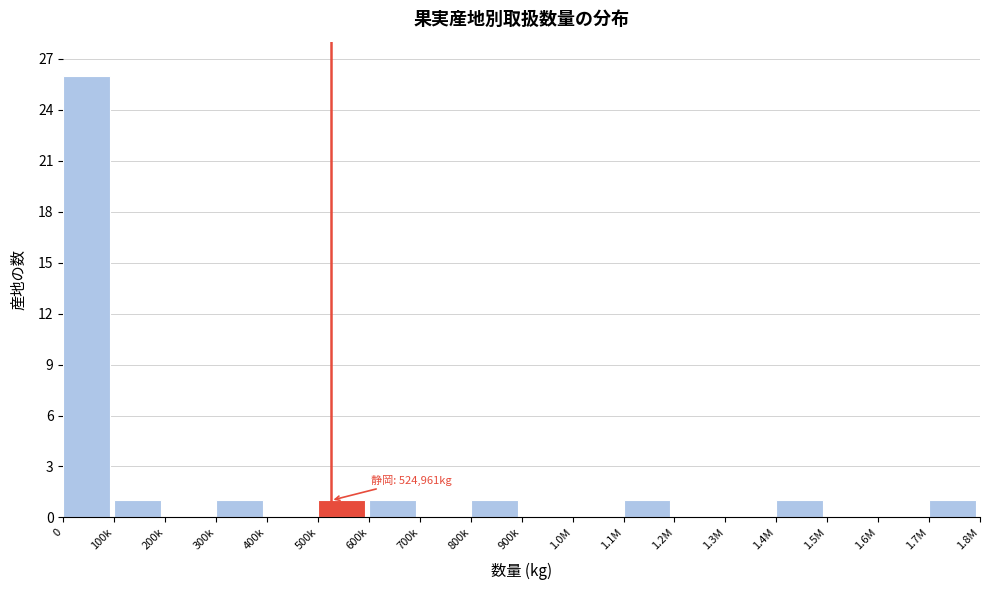

Reading right to left, list all the values displayed in this chart.

1.7M=1	1.6M=0	1.5M=0	1.4M=1	1.3M=0	1.2M=0	1.1M=1	1.0M=0	900k=0	800k=1	700k=0	600k=1	500k=1	400k=0	300k=1	200k=0	100k=1	0=26